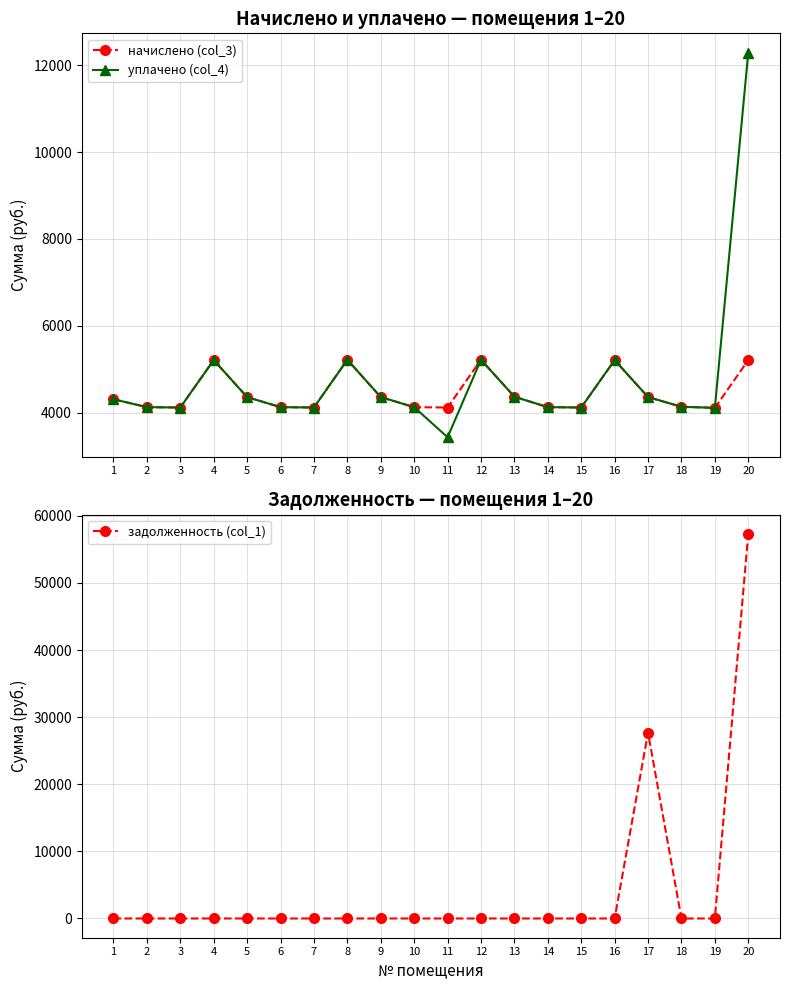

What is the sum of all начислено (col_3) values?

88985.2